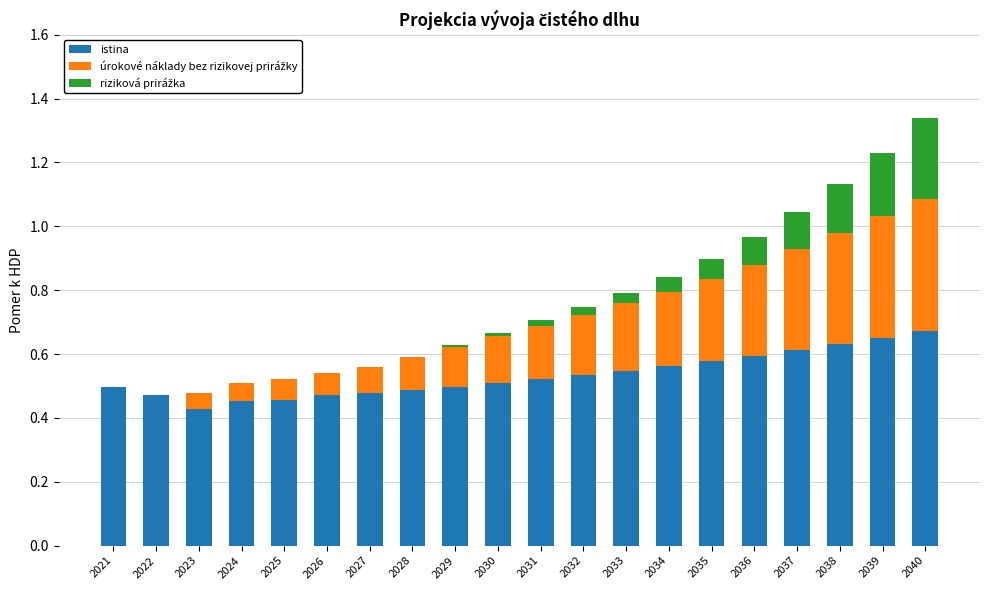

The value of istina at 2036 is 0.1. True or false?

False